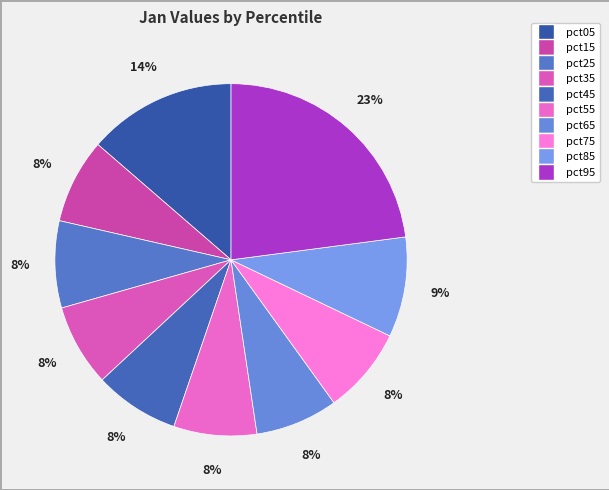

What is the change in value from pct65 to pct95?

+0.3